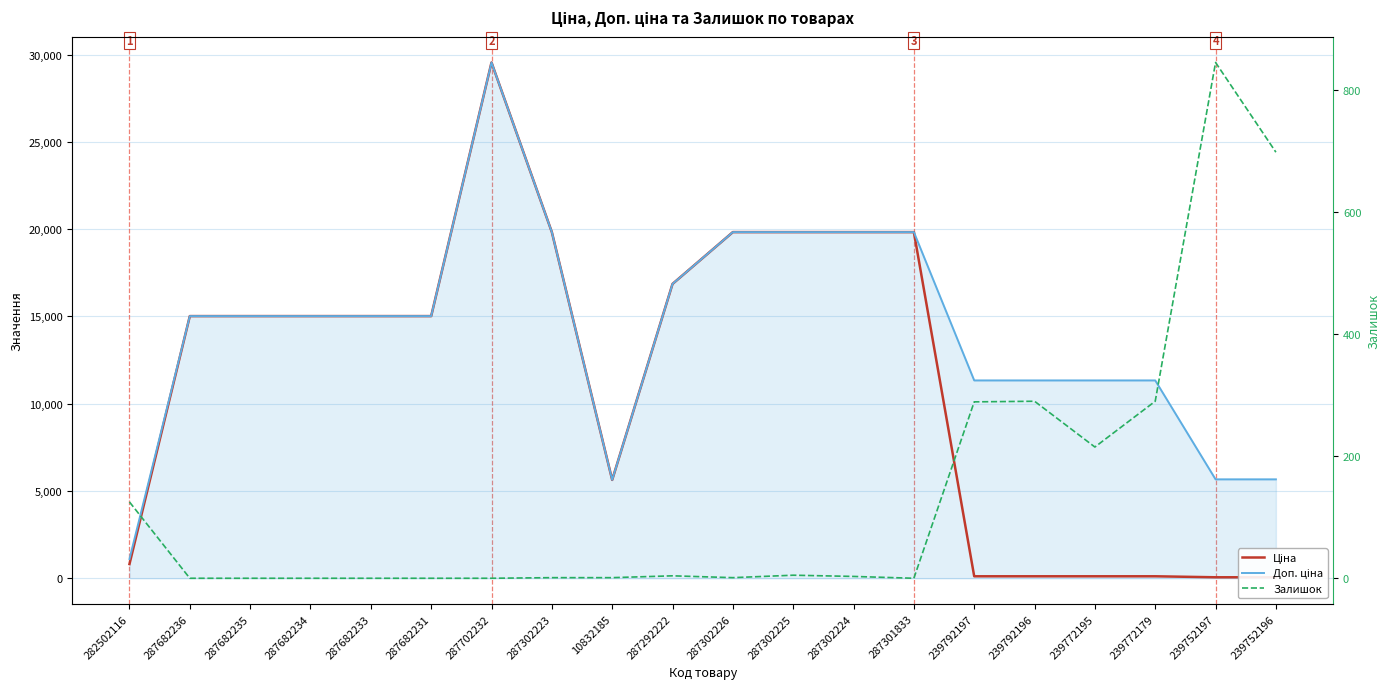

What is the label of the 15th point from the right?

287682231